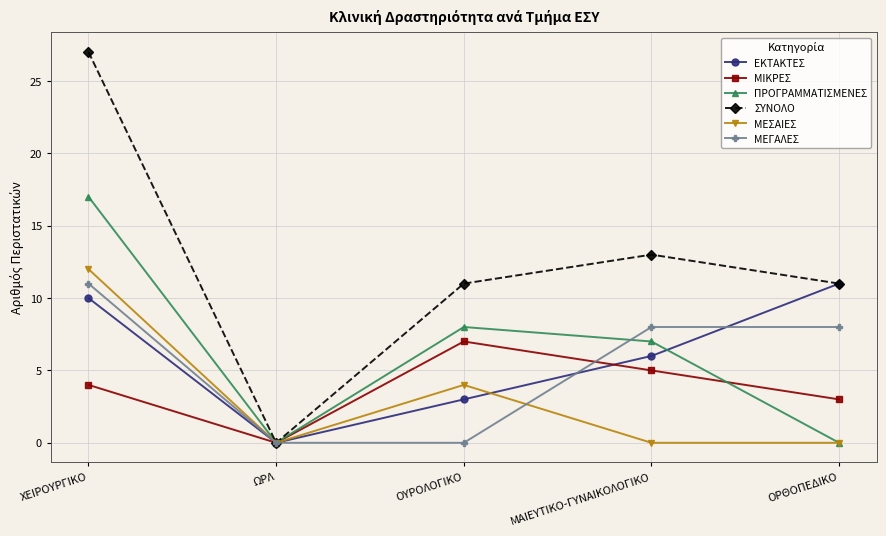

What position from the right is ΩΡΛ?

4